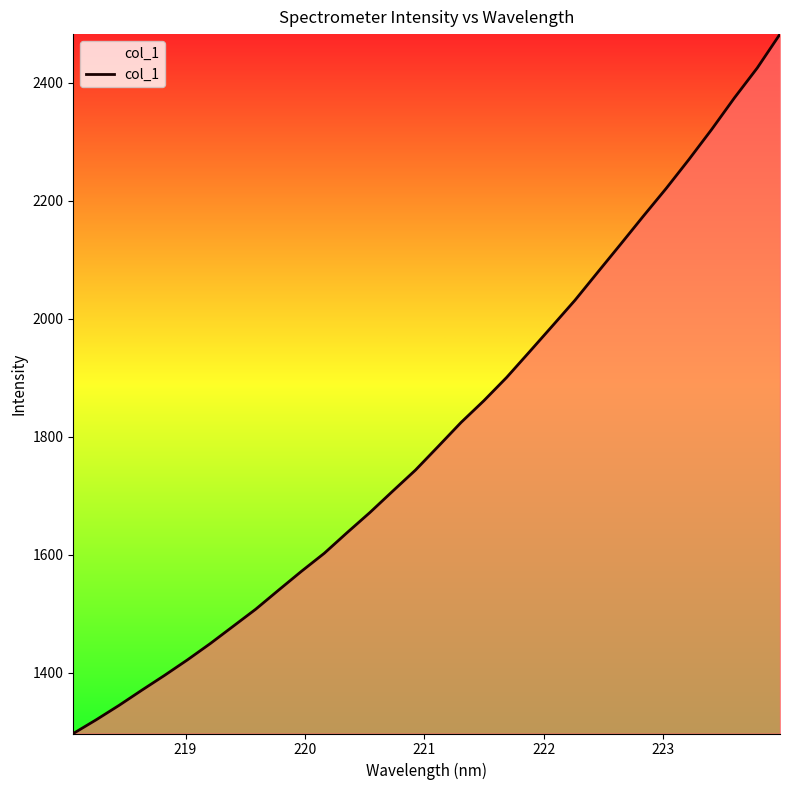

What is the difference between the second highest and minimum values?

1127.5